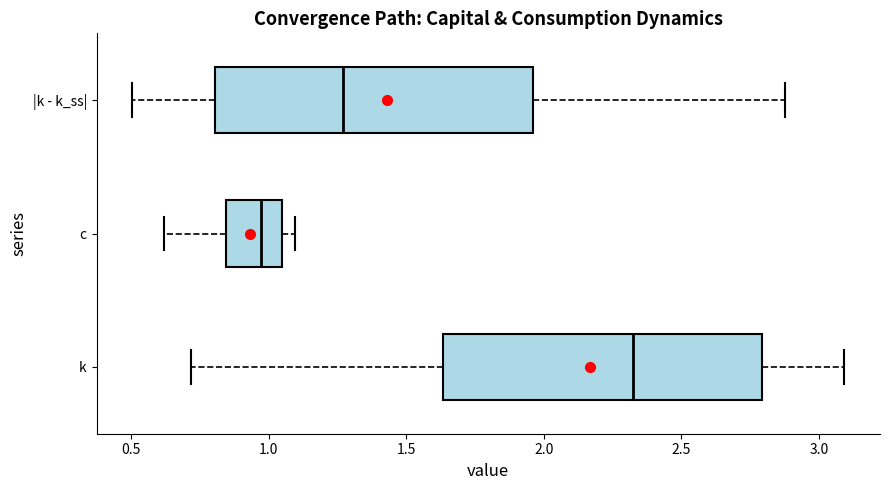

Reading bottom to top, read every box against the x-axis: the position of its median line, the range the box covers, and the ends of its whiskers. The values are not printed on the chart, so give them approximately, as read against the axis.

k: median 2.35, box 1.65 to 2.80, whiskers 0.70 to 3.10
c: median 0.95, box 0.85 to 1.05, whiskers 0.60 to 1.10
|k - k_ss|: median 1.25, box 0.80 to 1.95, whiskers 0.50 to 2.90